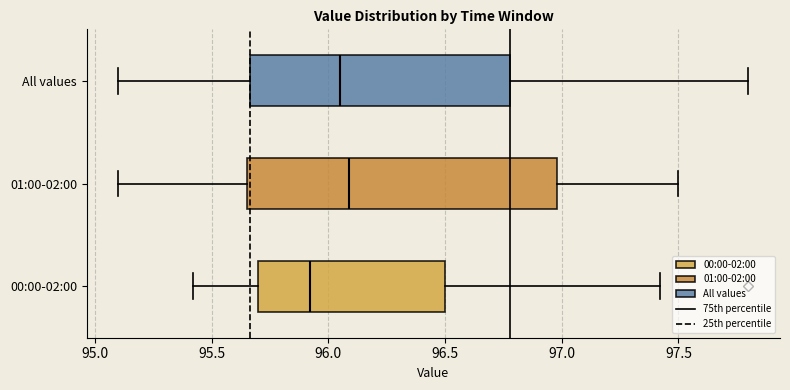

Which box is the widest, from its left edge to its right edge?

01:00-02:00